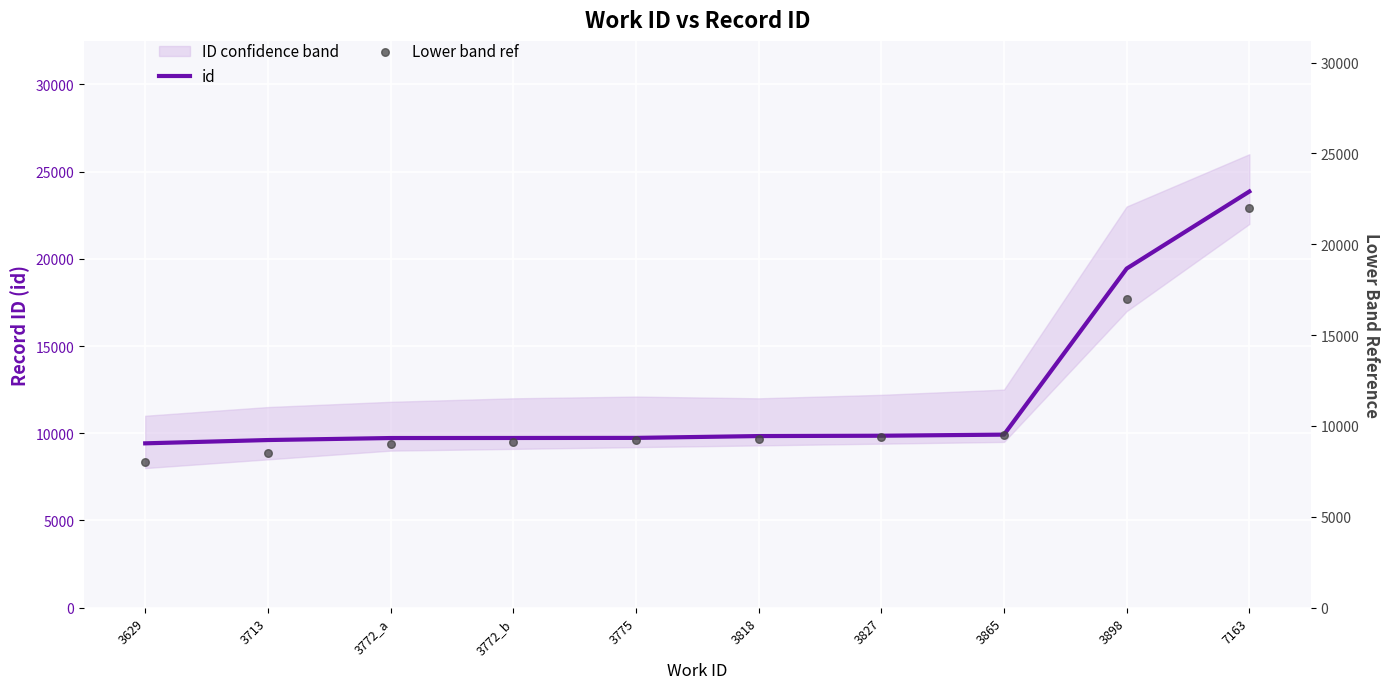

The value of id at 3775 is 2110. True or false?

False